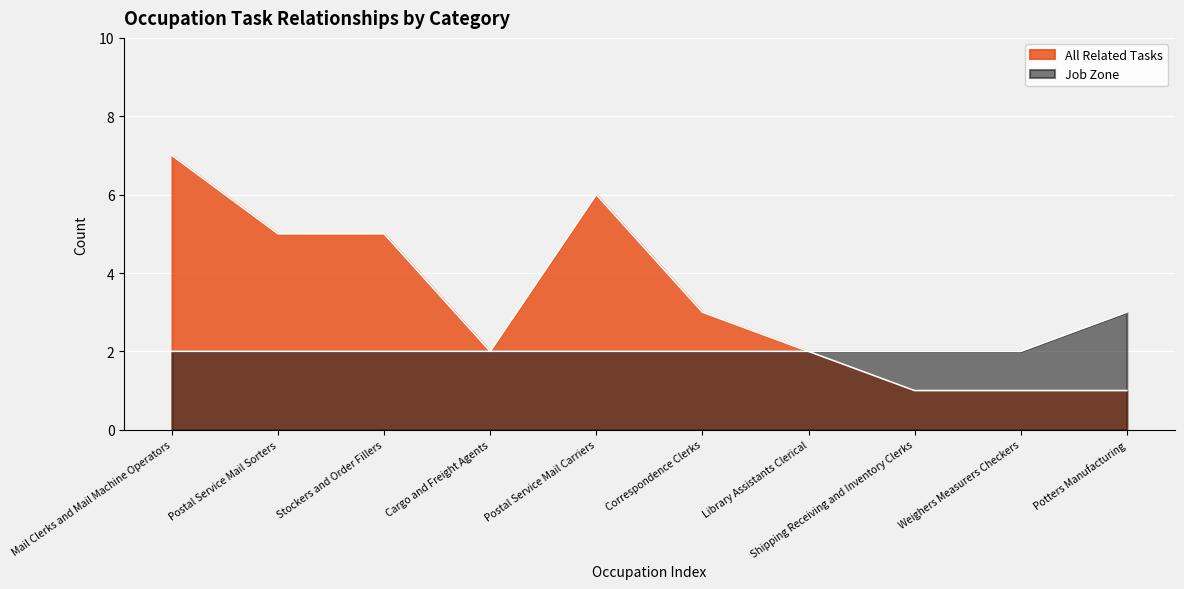

What is the average value of the All Related Tasks series?

3